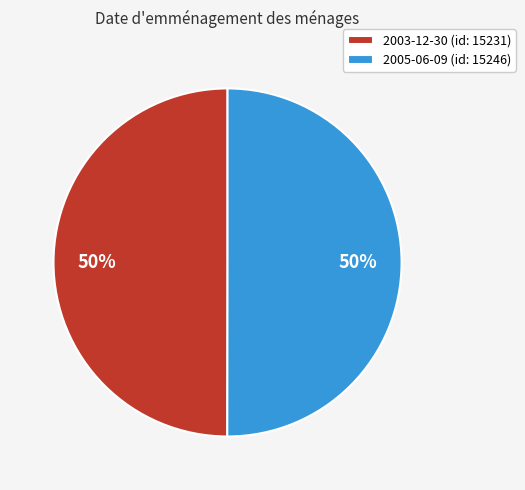

Is the sum of 2005-06-09 (id: 15246) and 2003-12-30 (id: 15231) greater than half?

Yes